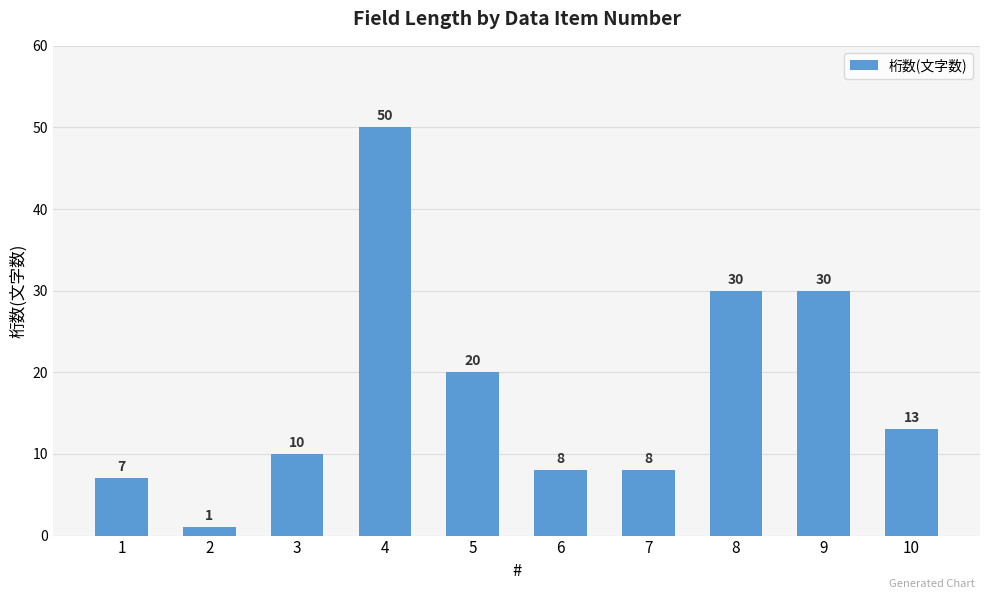

The value at 8 is 30. True or false?

True